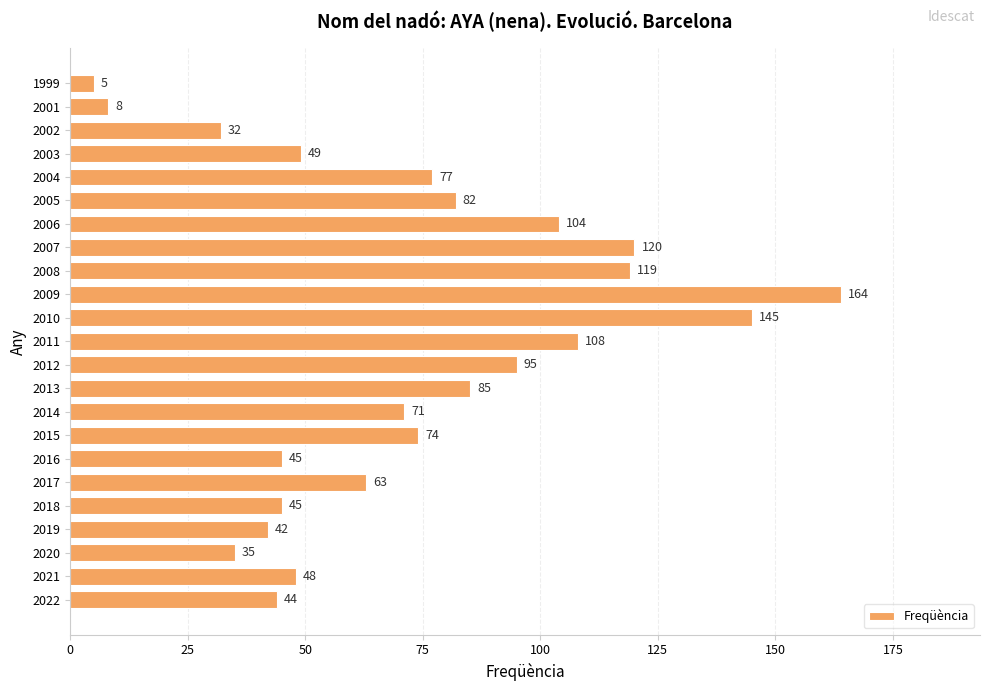

Count the number of categories in the chart.

23